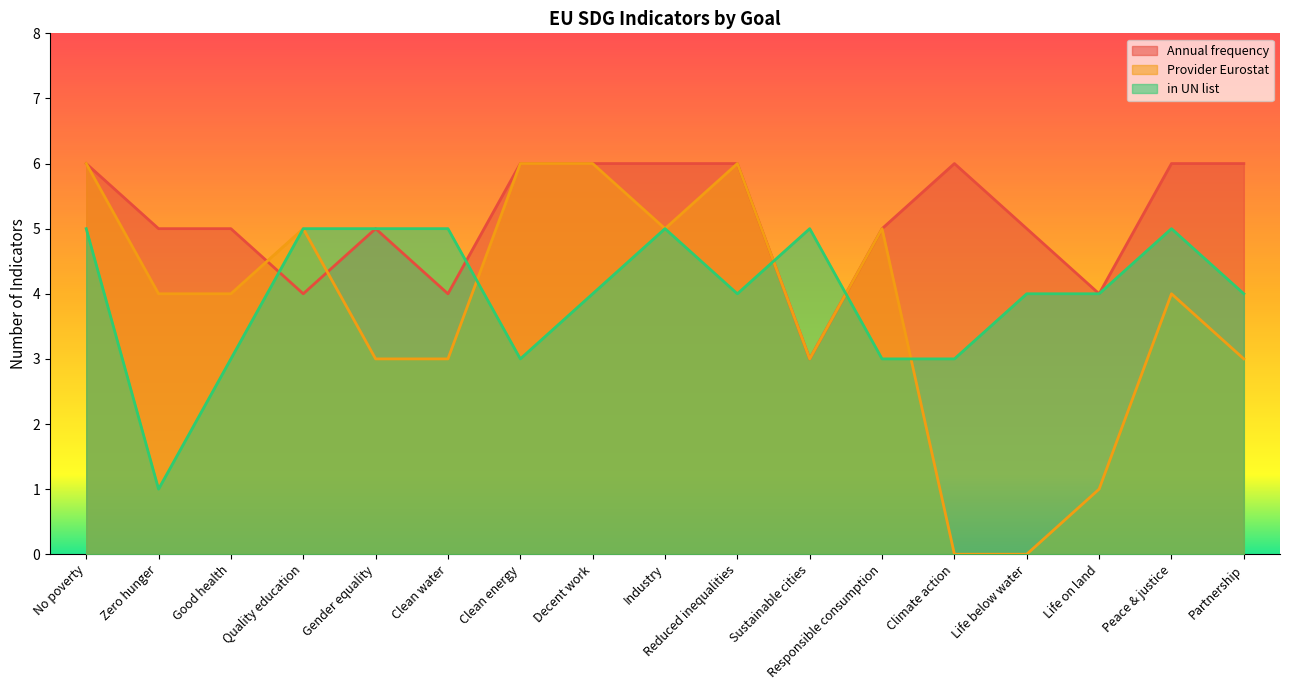

What is the sum of the Annual frequency values at Climate action and Peace & justice?

12